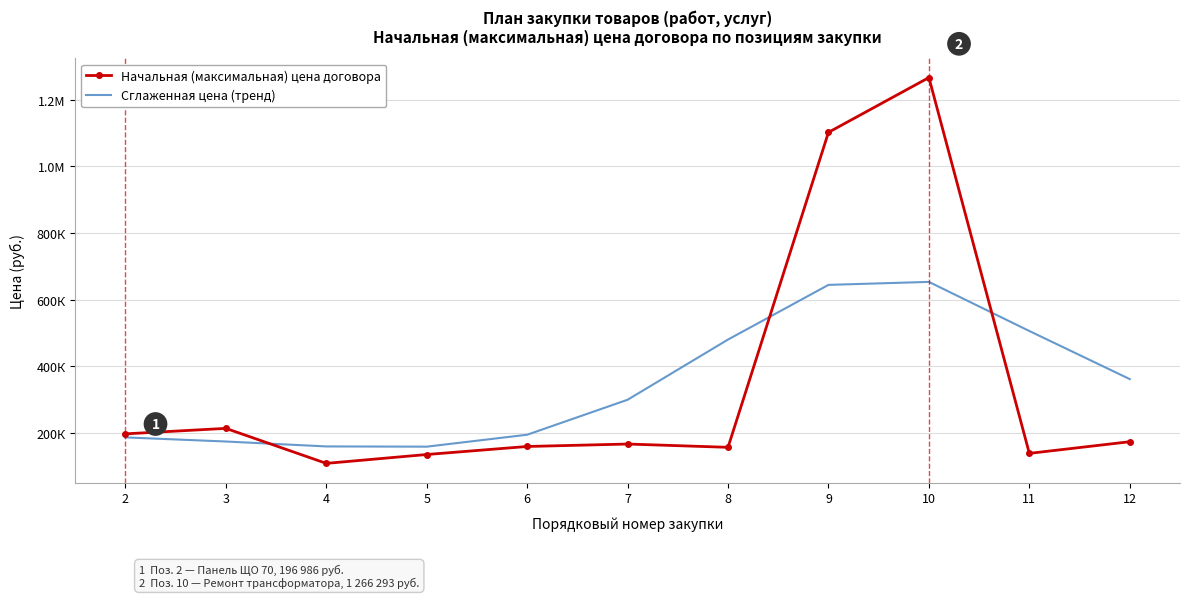

How many lines are shown in the chart?

2